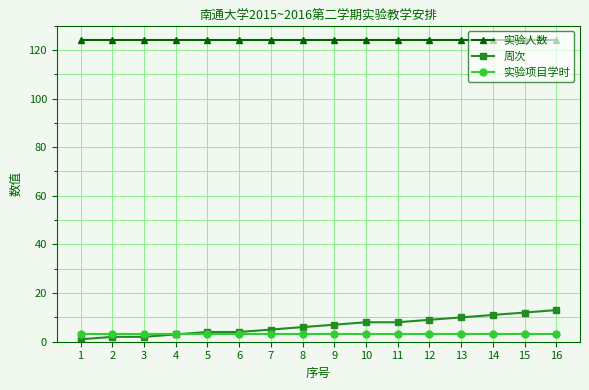

True or false: 周次 and 实验人数 intersect in this chart.

False